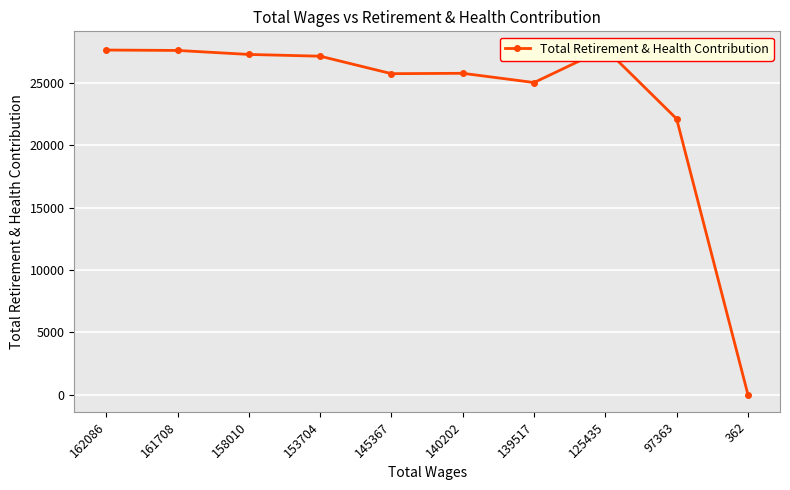

What is the value of the 5th point from the left?

25763